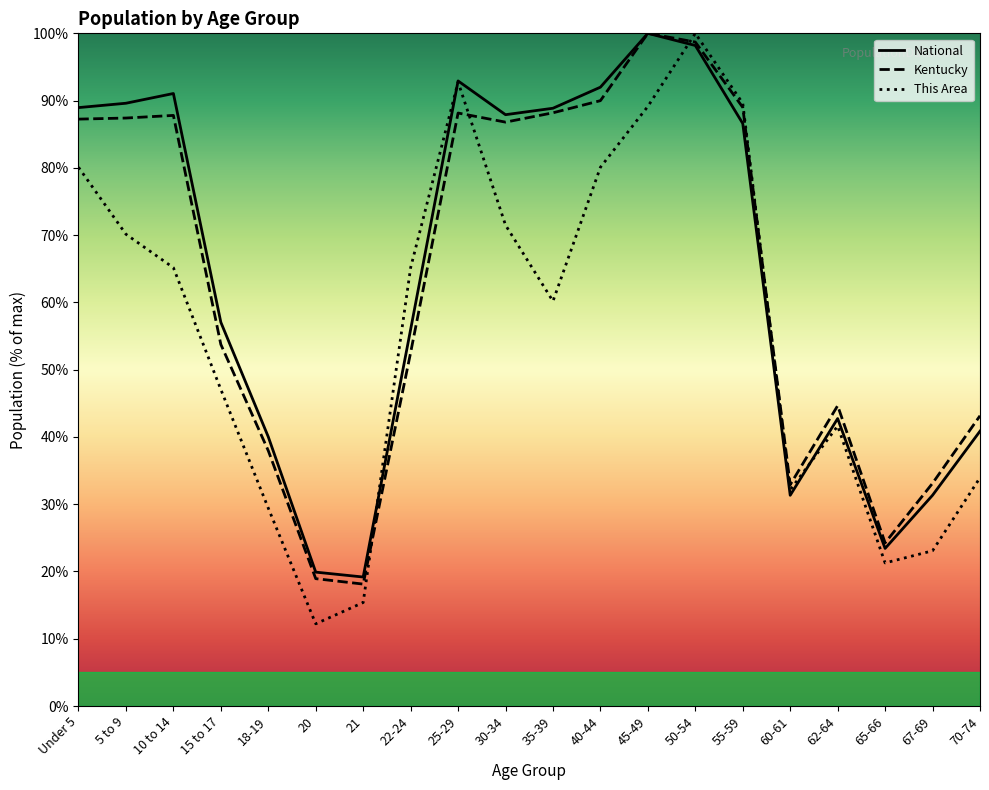

What is the sum of the Kentucky values at 40-44 and 18-19?

127.9